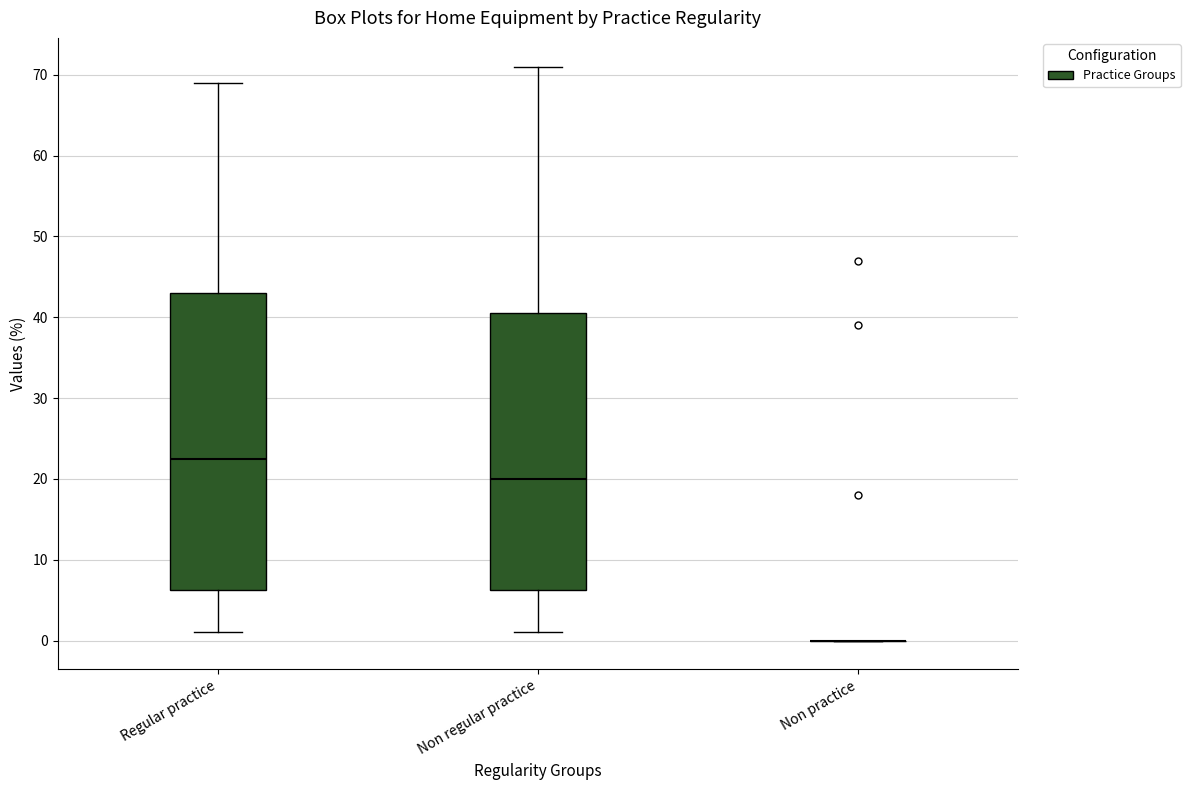

Reading left to right, read every box against the y-axis: the position of its median line, the range the box covers, and the ends of its whiskers. The values are not printed on the chart, so give them approximately, as read against the axis.

Regular practice: median 23, box 6 to 43, whiskers 1 to 69
Non regular practice: median 20, box 6 to 41, whiskers 1 to 71
Non practice: box collapsed to a line at 0, whiskers 0 to 0